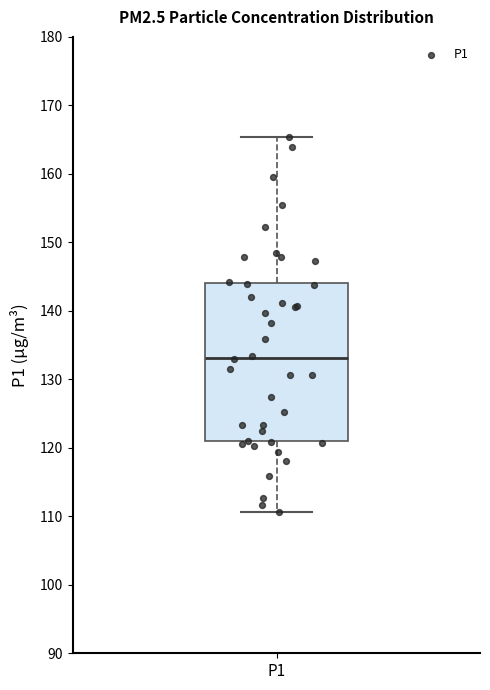

Where is the upper edge of the box for P1 on the y-axis? The values are not printed on the chart, so give them approximately, as read against the axis.

144